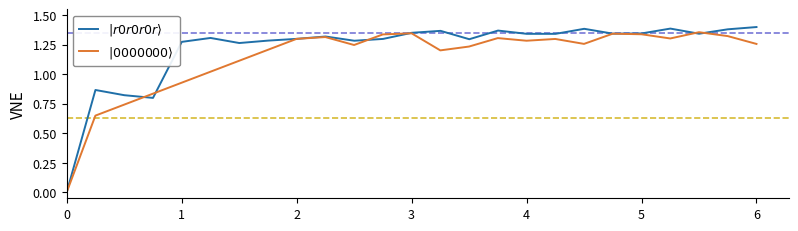

Which series ends up on top after the final intersection of $|r0r0r0r\rangle$ and $|0000000\rangle$?

$|r0r0r0r\rangle$